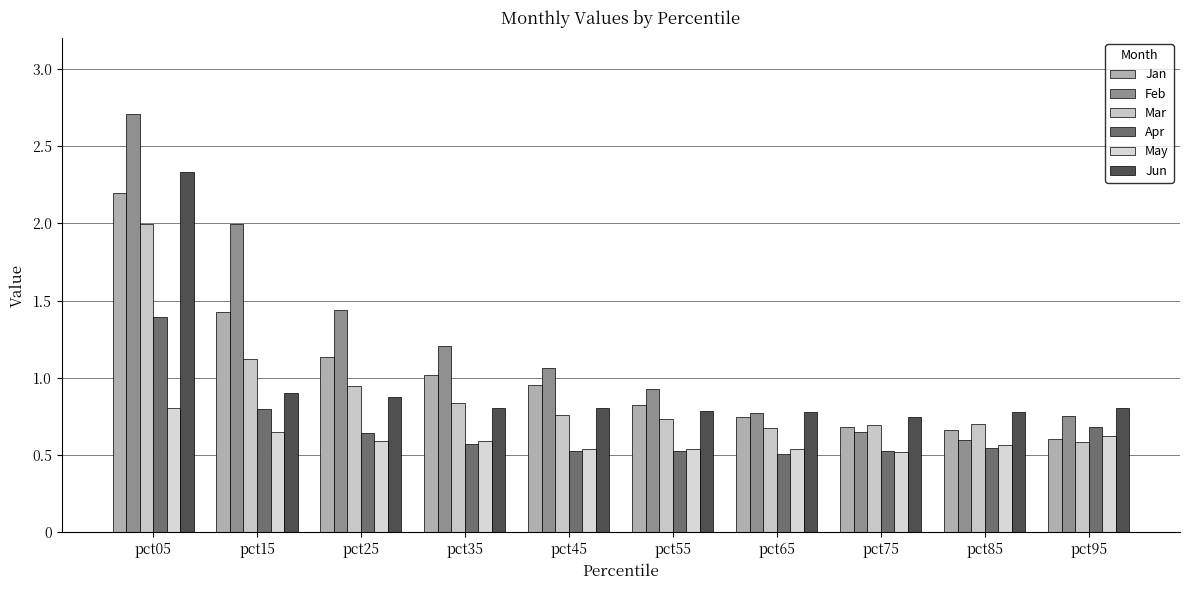

What is the average value of the Jun series?

1.0